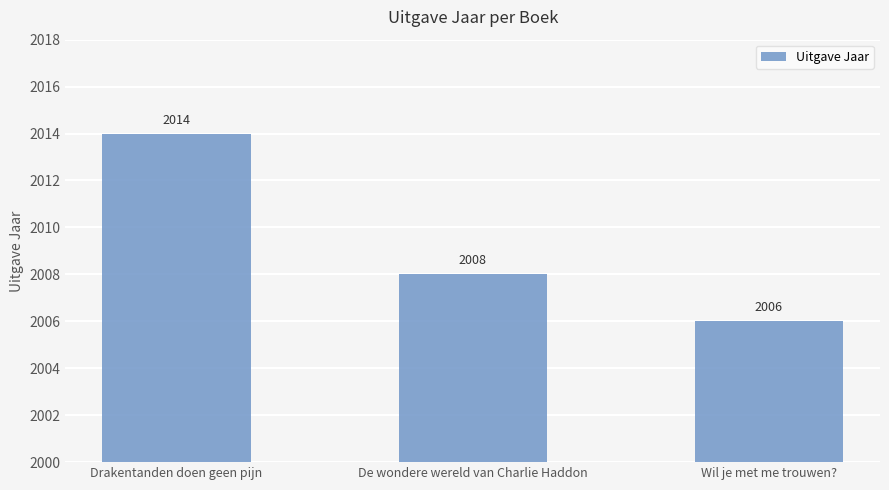

What is the approximate value at De wondere wereld van Charlie Haddon?

2008